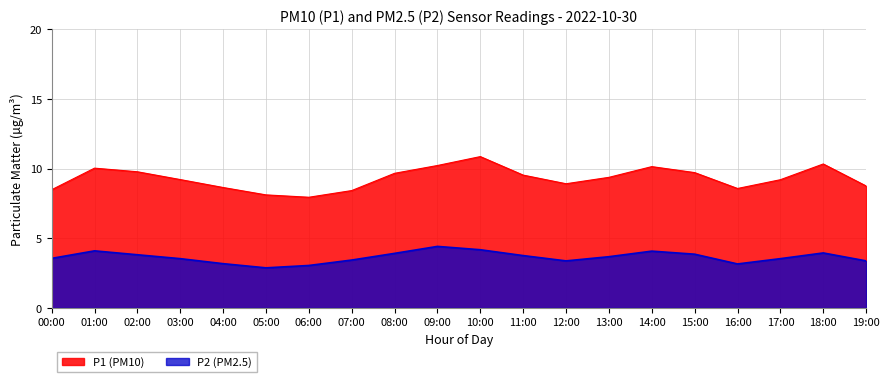

Read the value at 04:00.

3.2